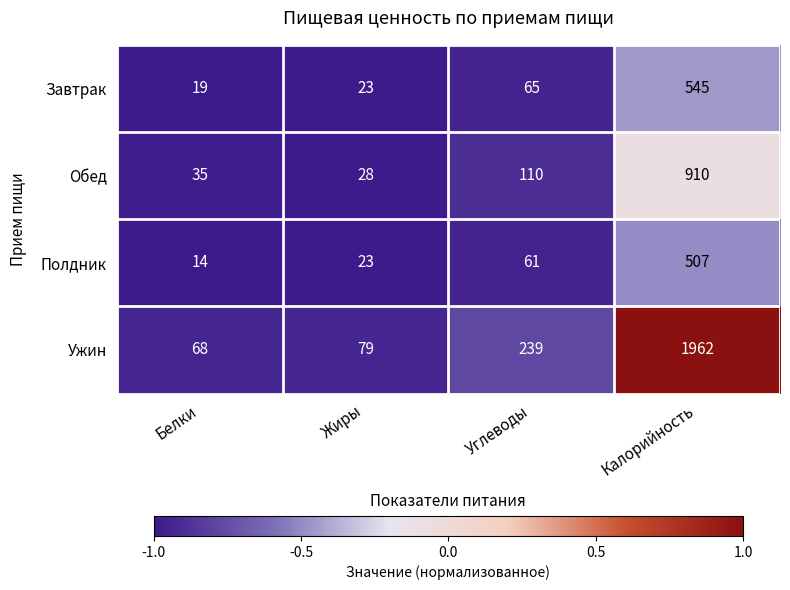

Where is Обед nearest to the value 469?

Углеводы